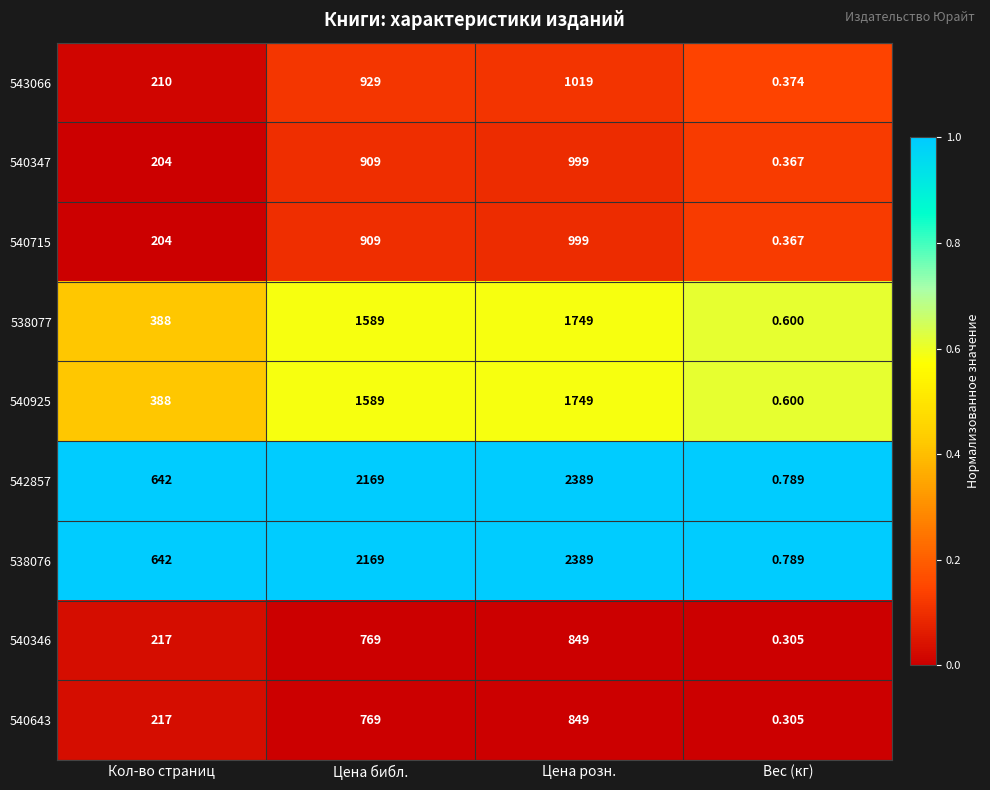

What is the greatest value displayed?

2389.0